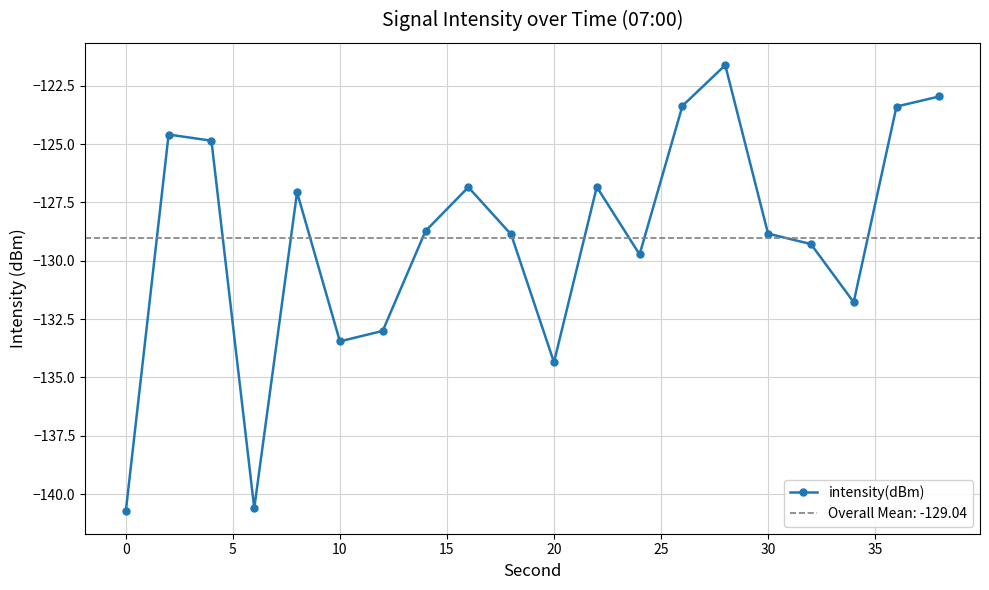

What is the value of the 12th point from the left?

-126.8